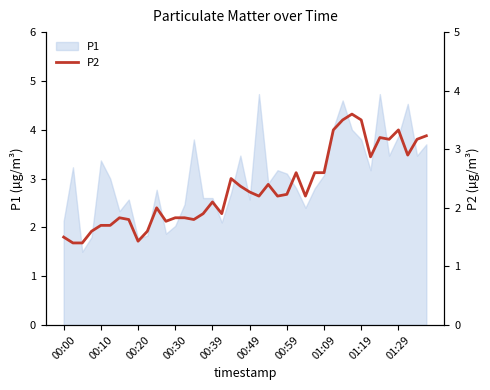

The P1 series shows 3.1 at 00:59. True or false?

True